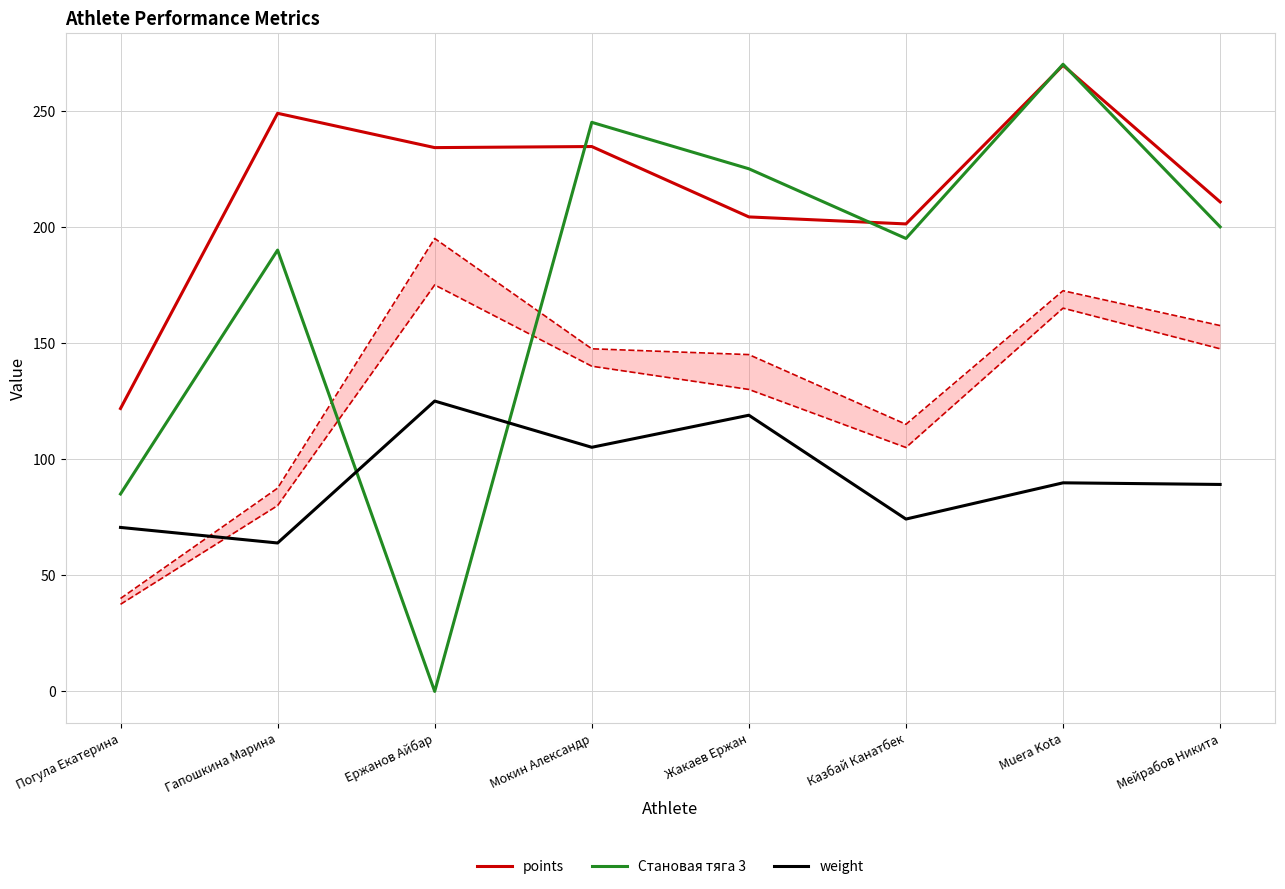

What is the value of the Становая тяга 3 point at the 4th from the left?

245.0